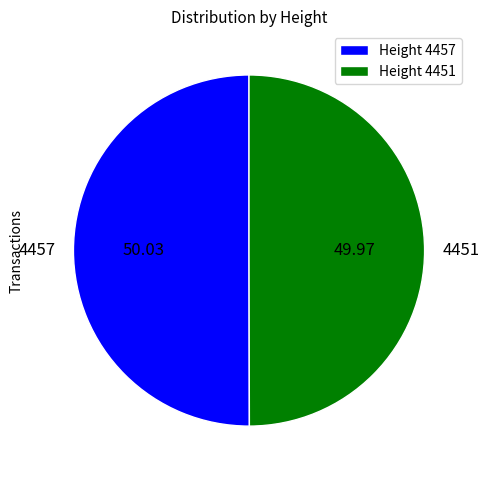

What is the ratio of the value at 4451 to the value at 4457?

1.0